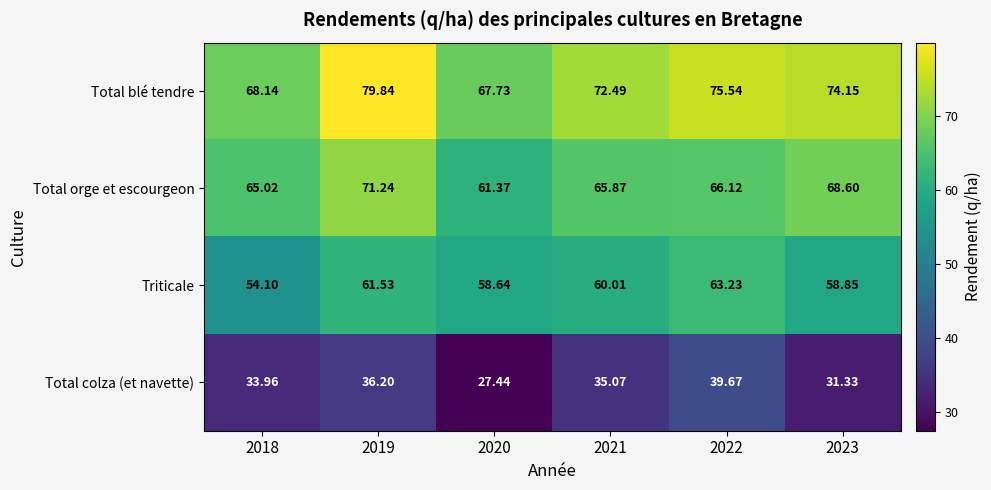

Is the value of Total colza (et navette) at 2023 greater than the value of Total orge et escourgeon at 2021?

No